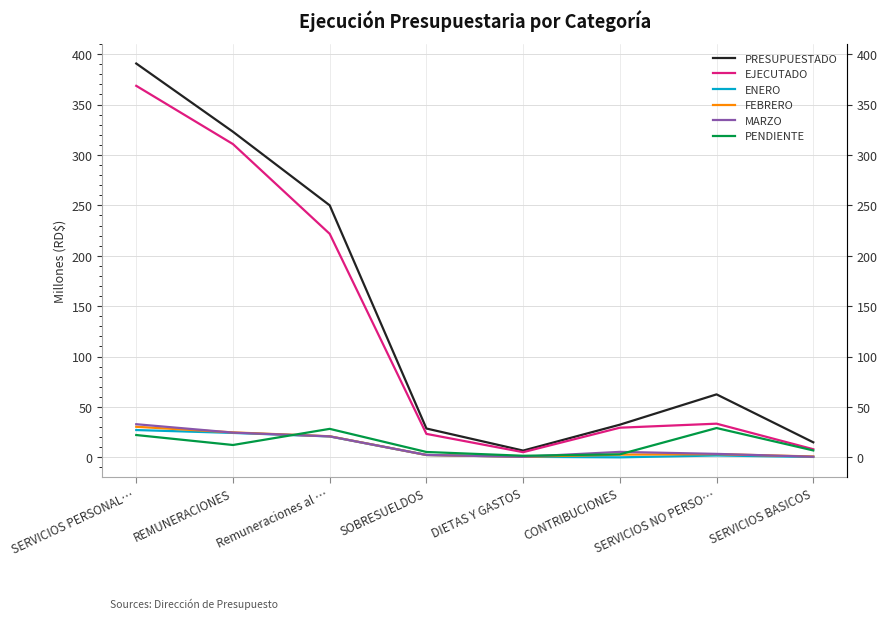

How many lines are shown in the chart?

6